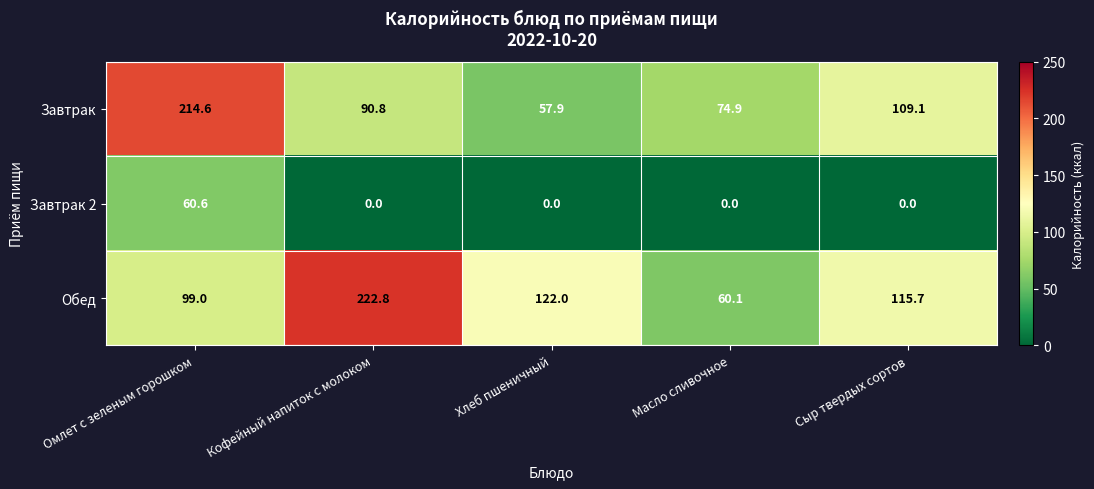

Reading left to right, extract all data points from this chart.

Завтрак: 214.6	90.8	57.9	74.9	109.1
Завтрак 2: 60.6	0.0	0.0	0.0	0.0
Обед: 99.0	222.8	122.0	60.1	115.7